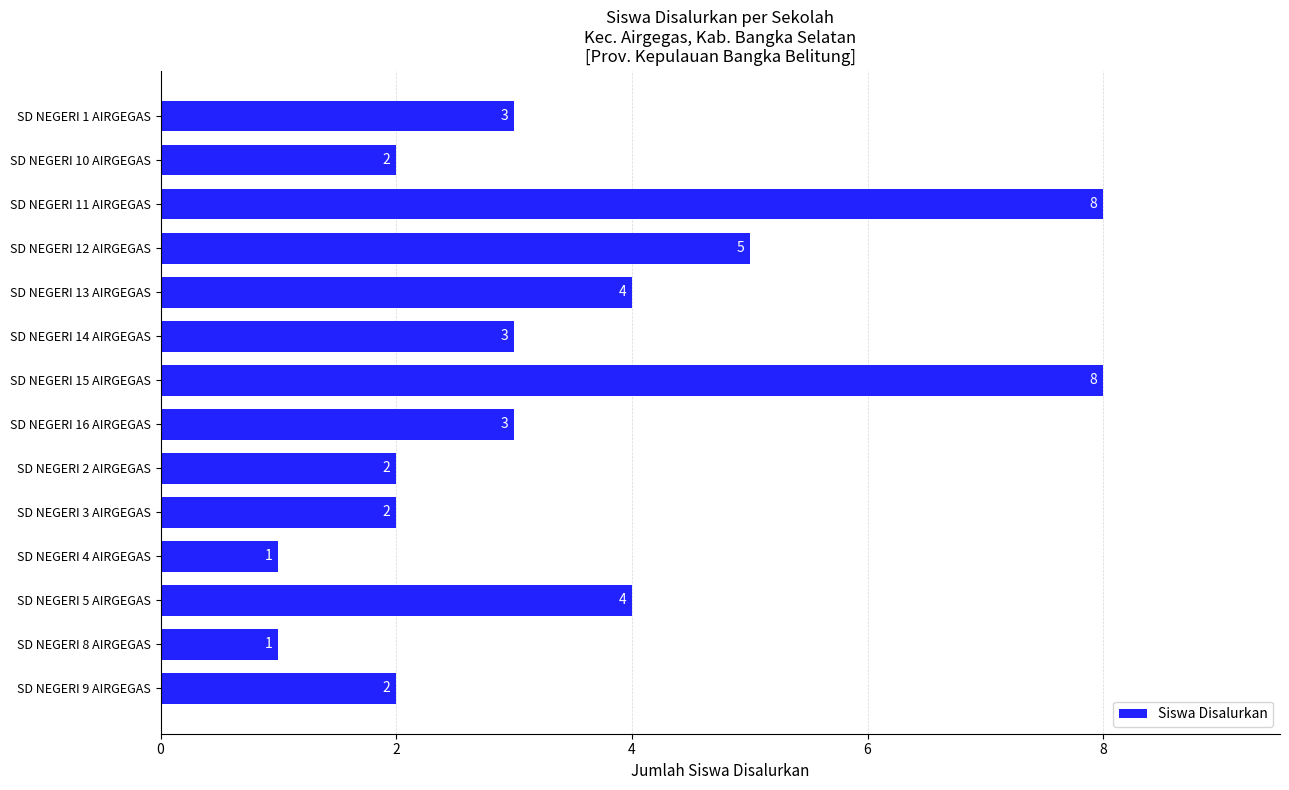

What is the value of the 12th bar from the top?

4